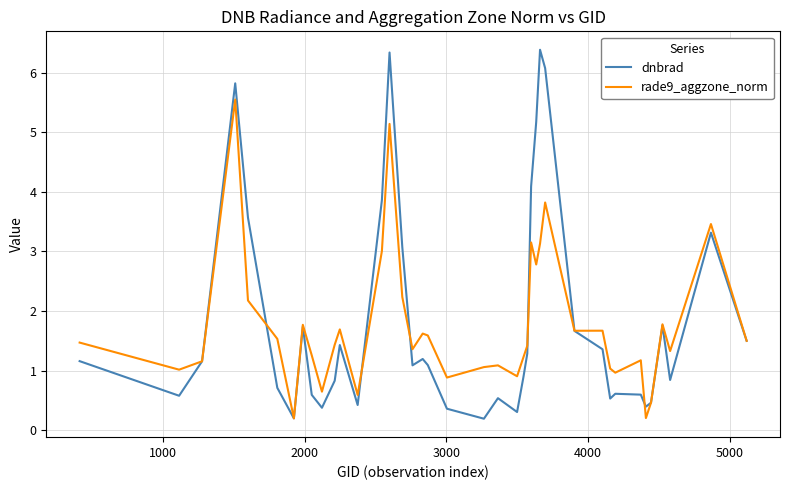

Rank the series by their maximum value, from lowest to highest.

rade9_aggzone_norm, dnbrad